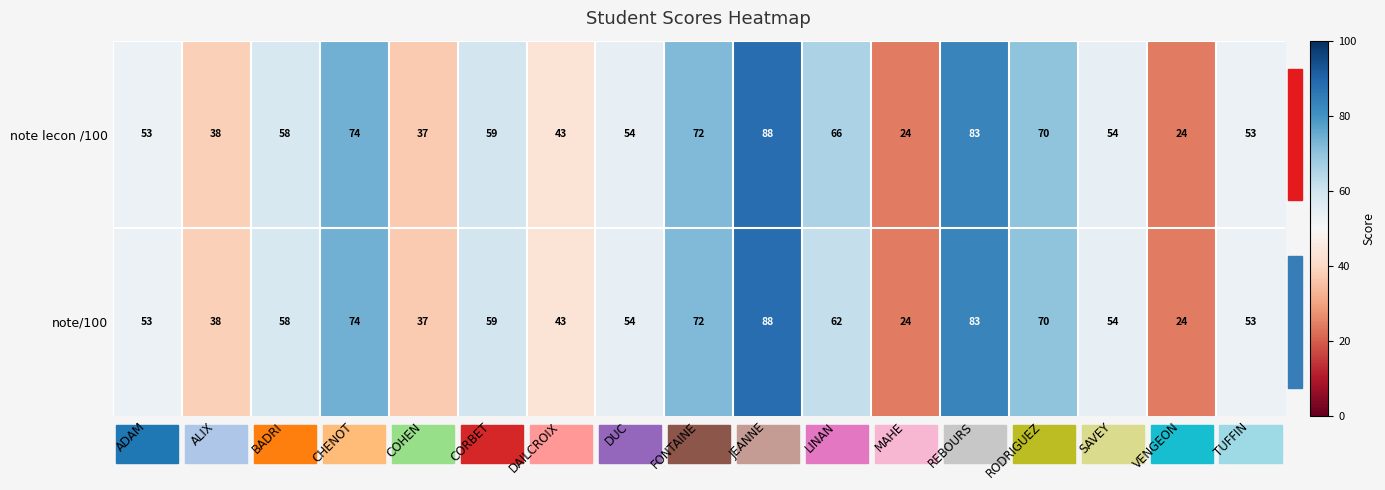

What is the maximum value shown in the chart?

88